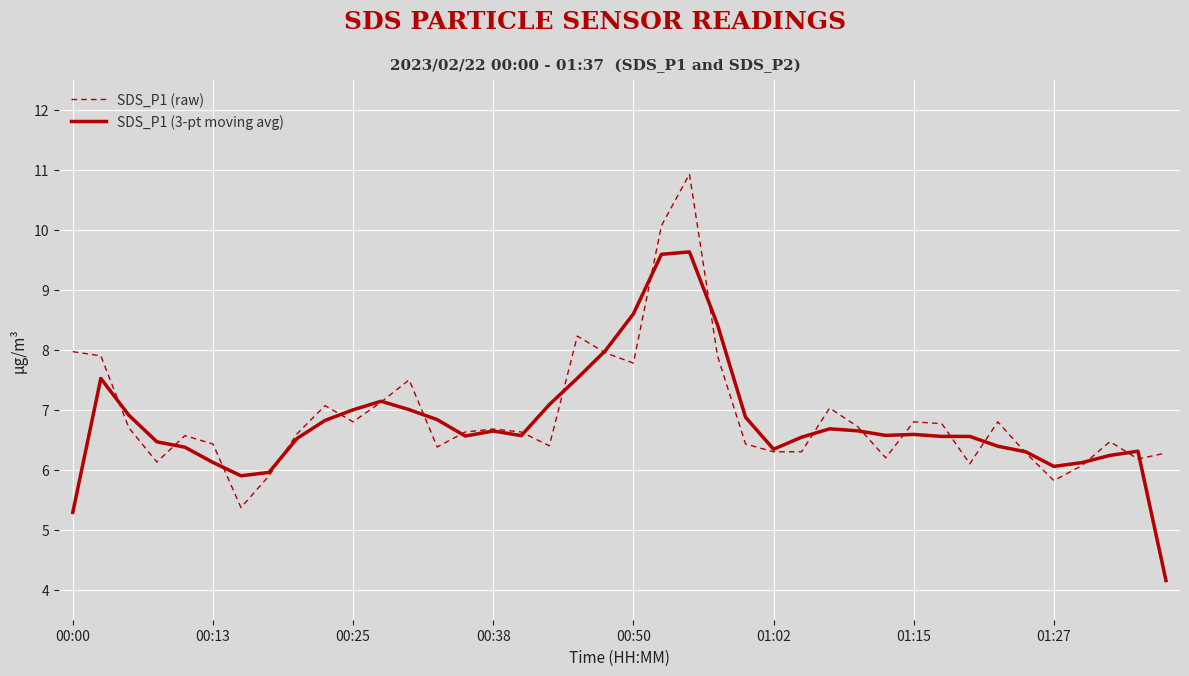

What is the greatest value displayed?

10.9